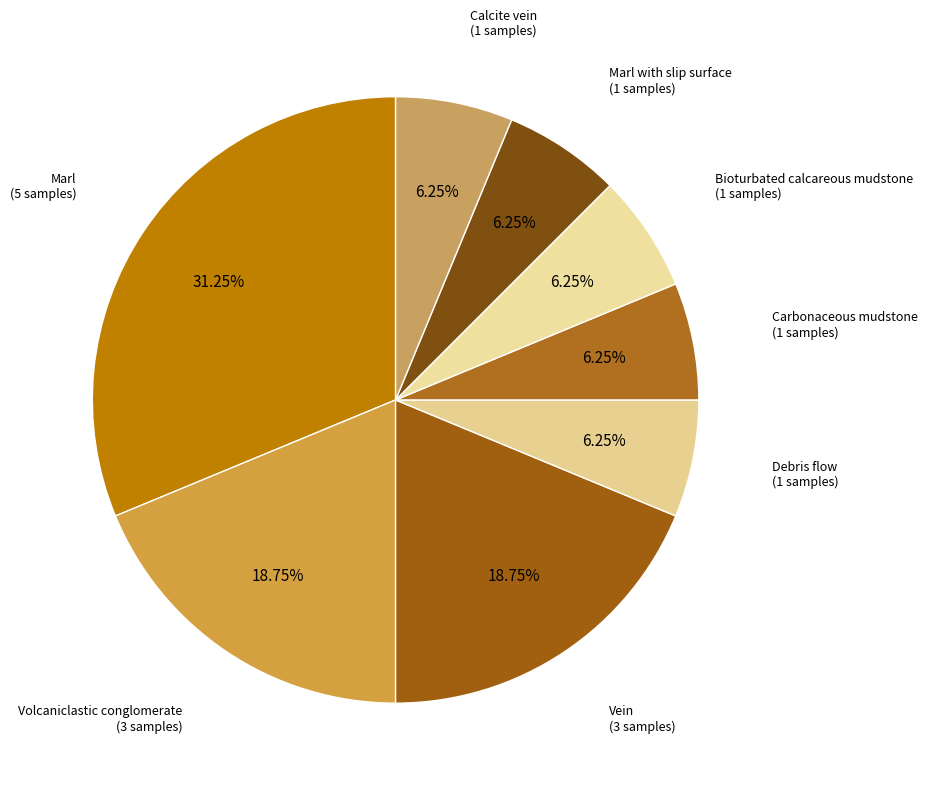

Which category has the biggest portion of the pie?

Marl